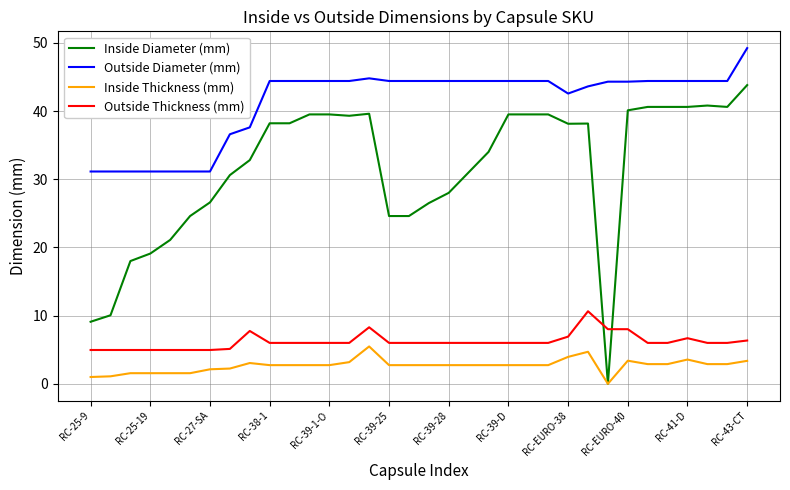

What is the greatest value displayed?

49.2